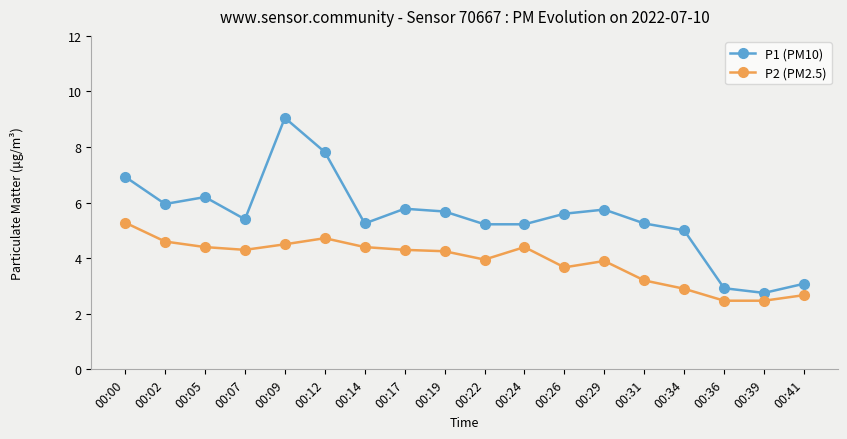

Between 00:12 and 00:26, which series saw the biggest shift?

P1 (PM10)